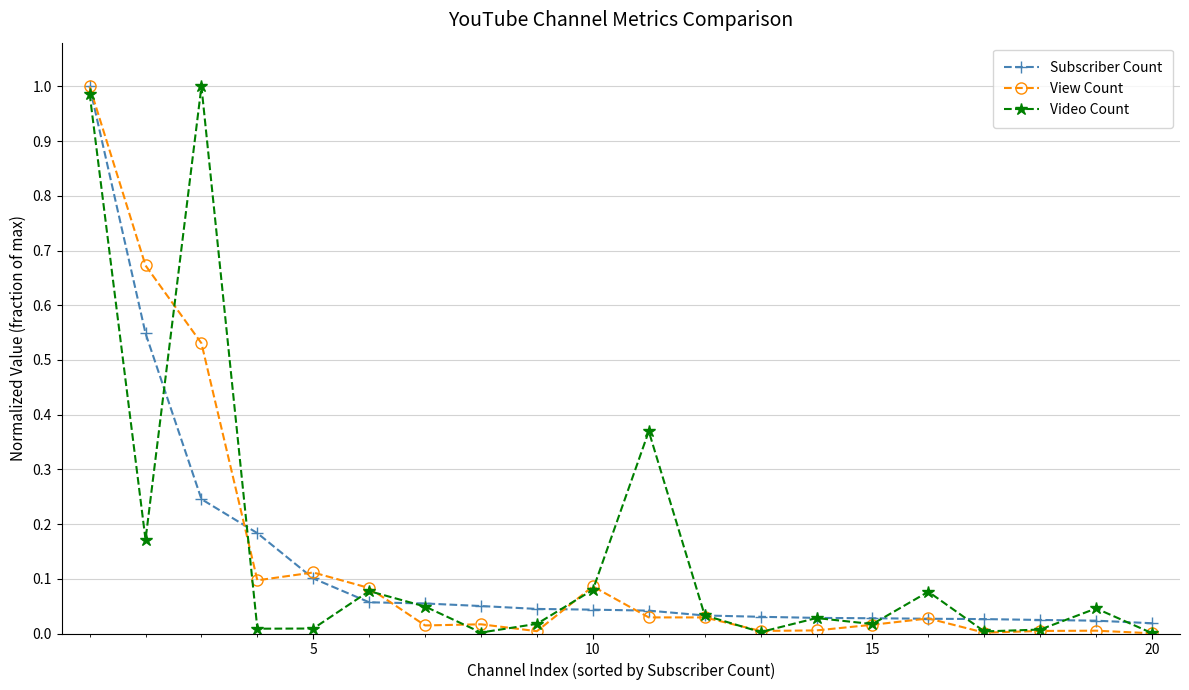

True or false: View Count has more than 1 points higher than both neighbors.

True